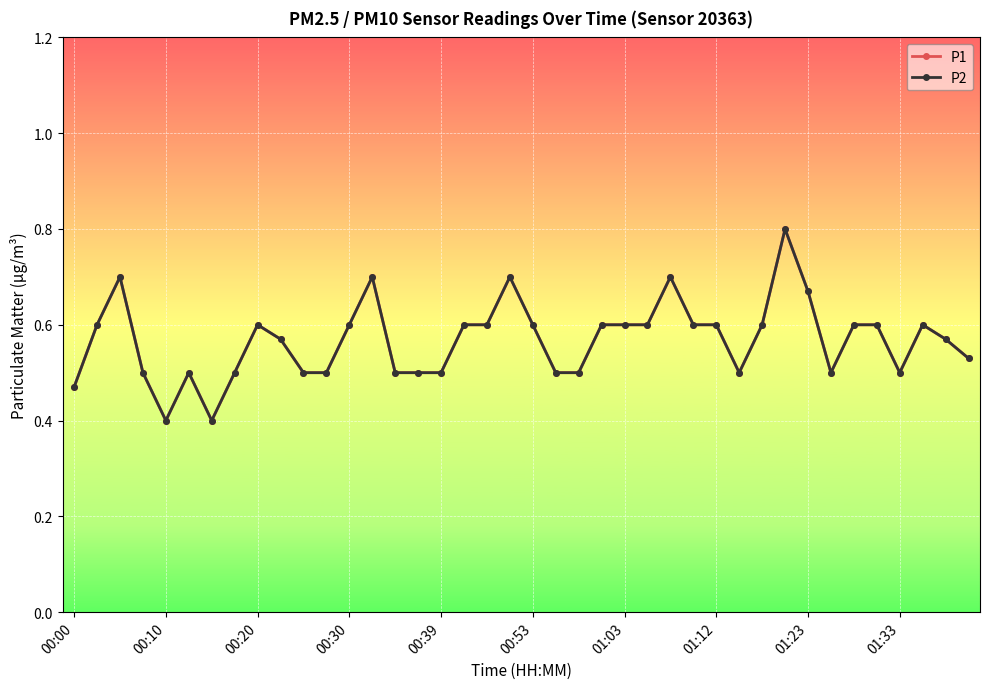

At which label is P1 closest to 0?

00:10